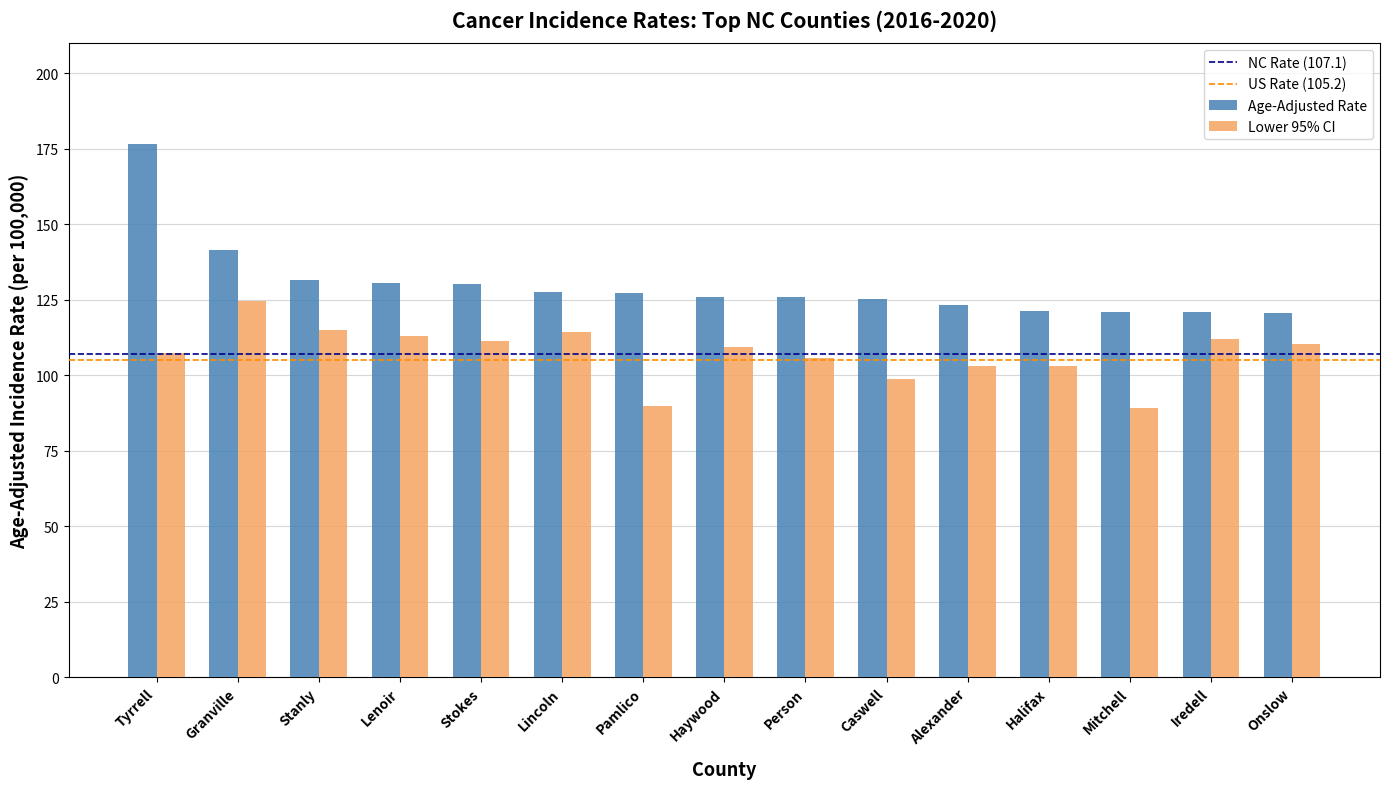

How many categories are shown in the chart?

15